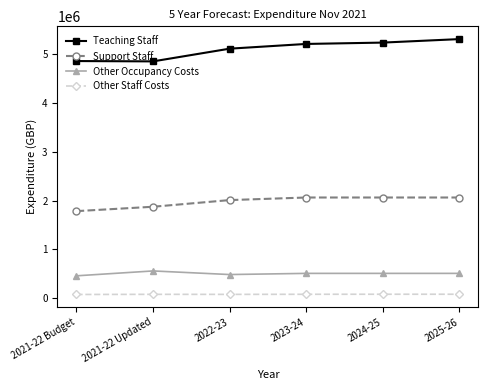

What is the sum of all Teaching Staff values?

30604498